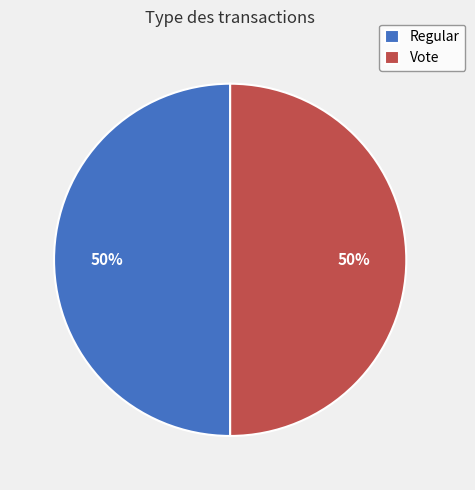

To the nearest percent, what is the difference between the Vote and Regular slice percentages?

0%